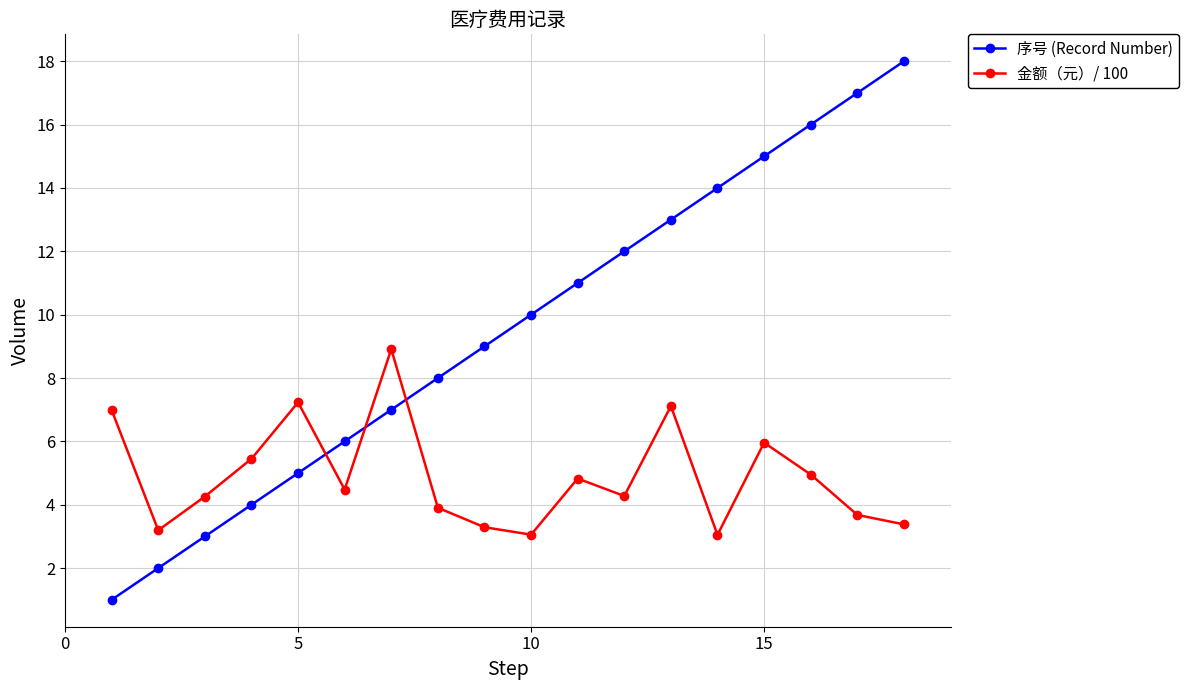

Which series has the widest spread of values?

序号 (Record Number)